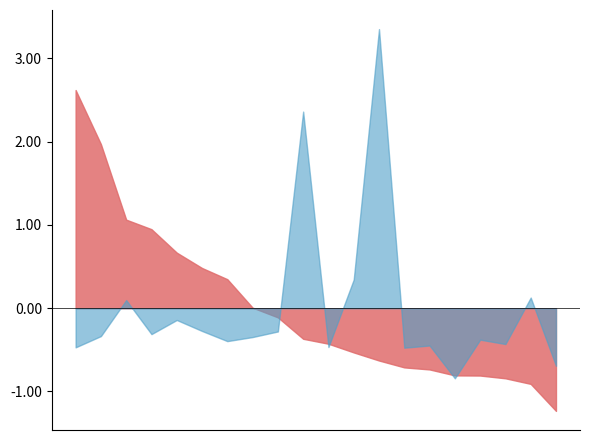

Is it true that Cites equals -0.1 at 9?

False